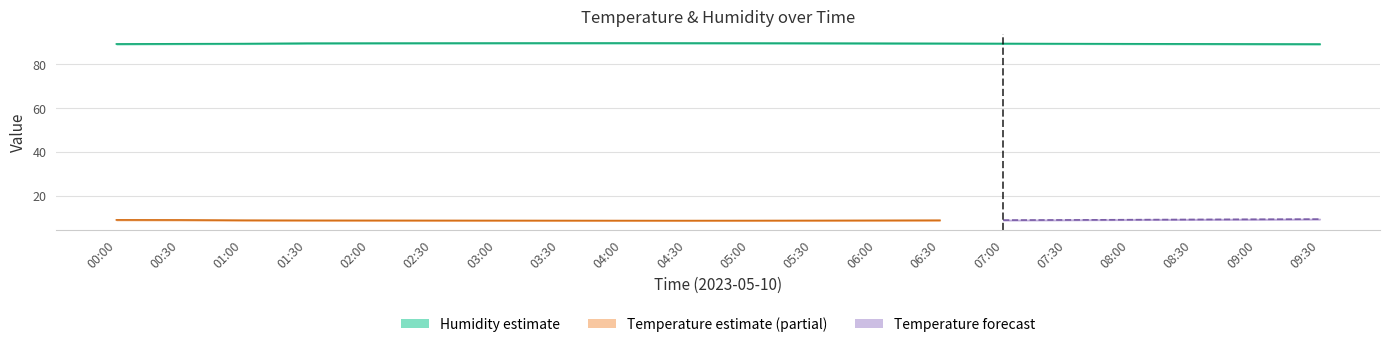

At which category is the sum across all series the highest?

09:30